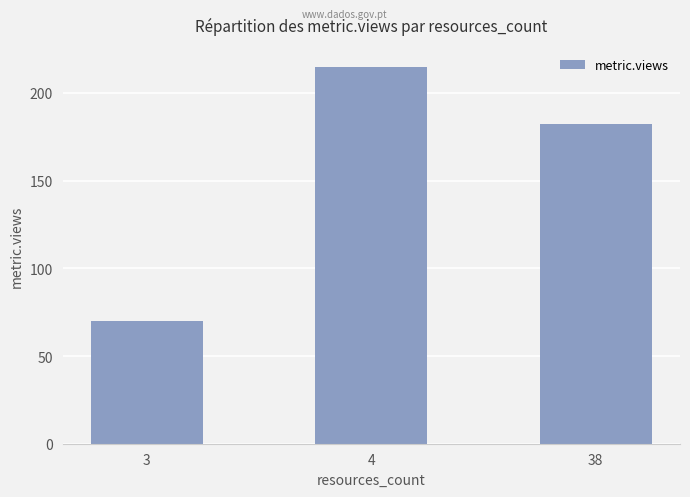

Between 38 and 4, which is larger?

4